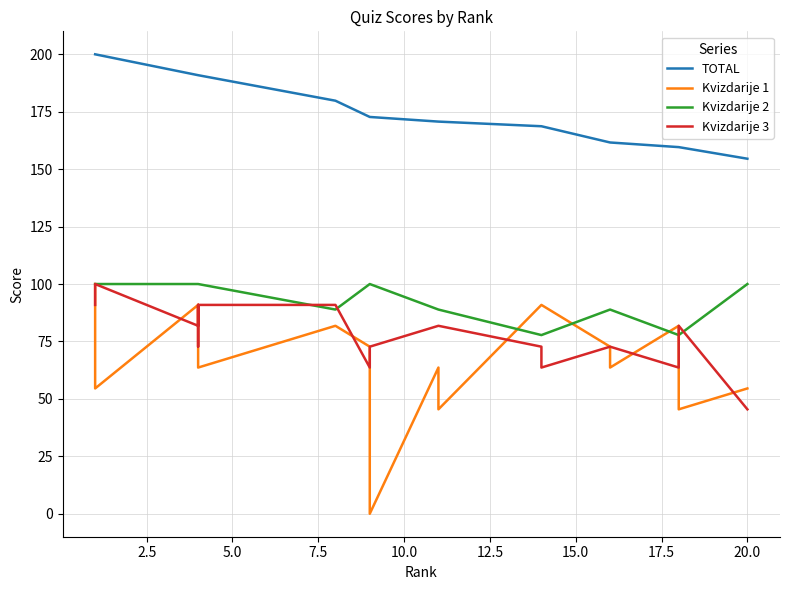

How many lines are shown in the chart?

4